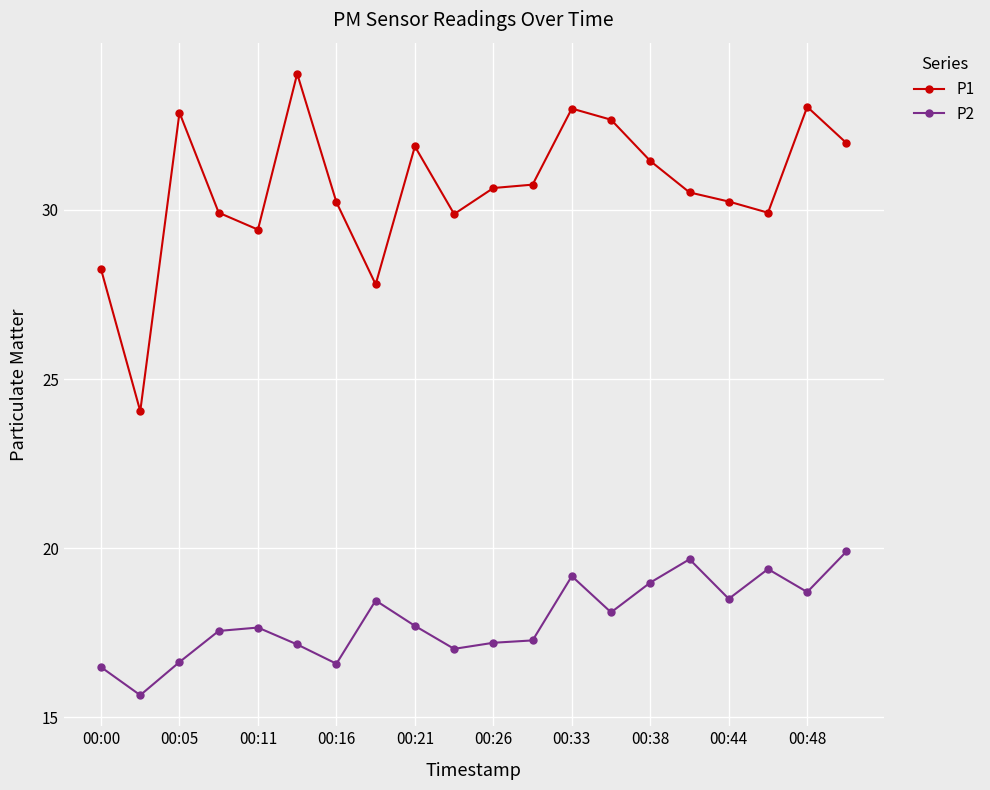

True or false: P2 has more than 0 interior local peaks.

True